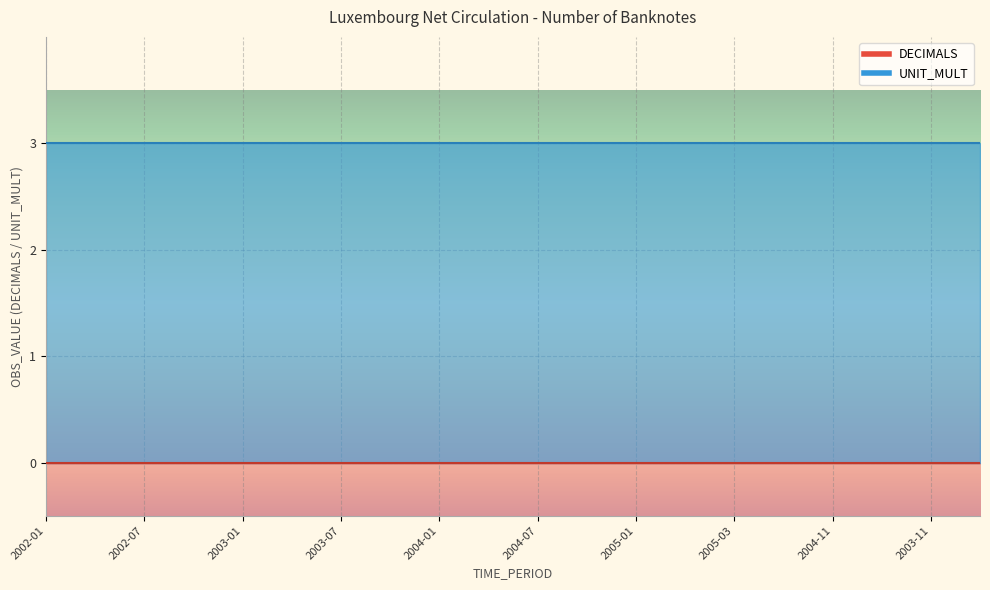

At which category is the sum across all series the highest?

2002-01